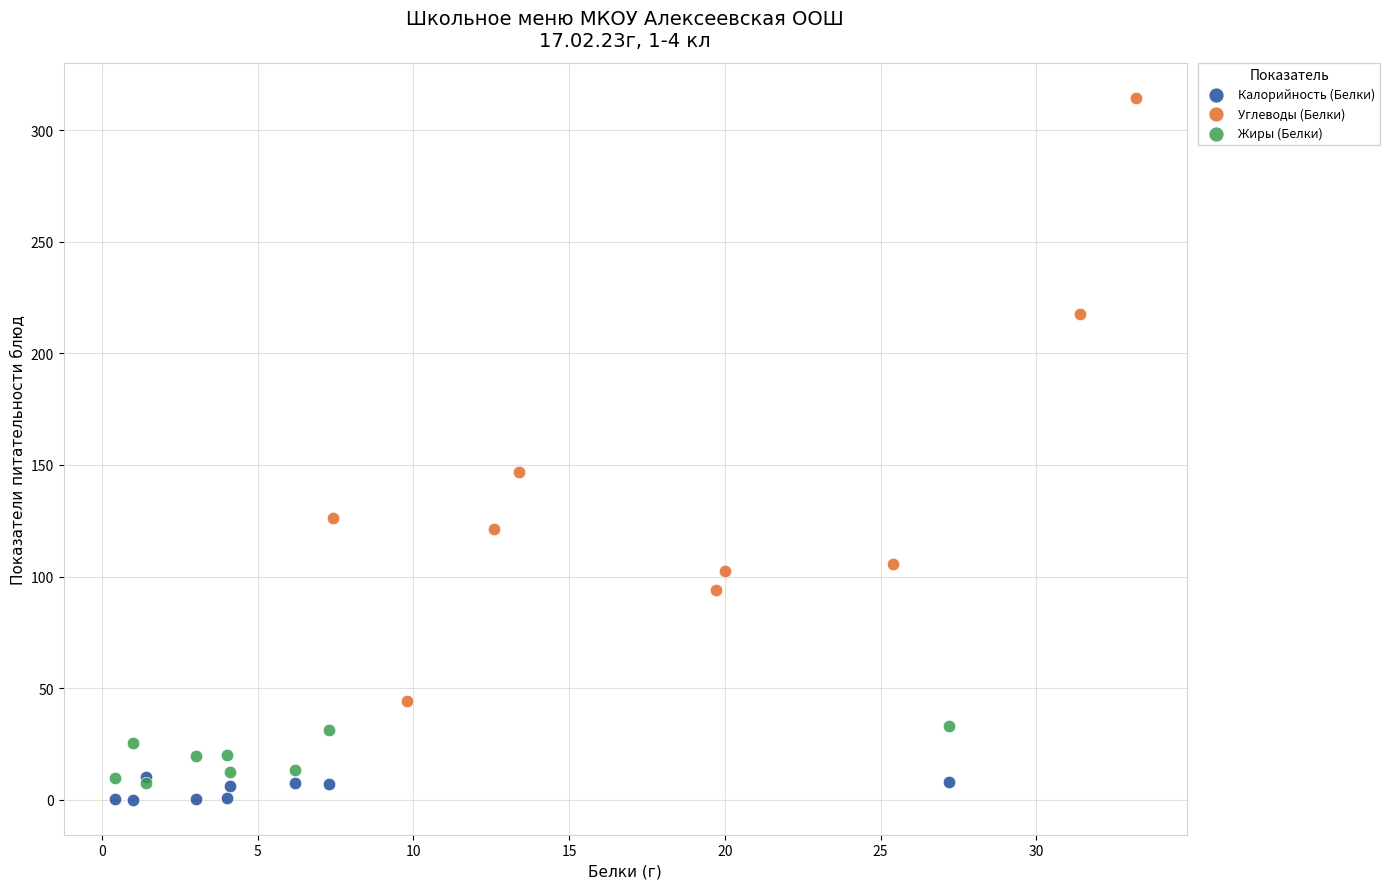

Which series has the widest spread of Y values?

Углеводы (Белки)